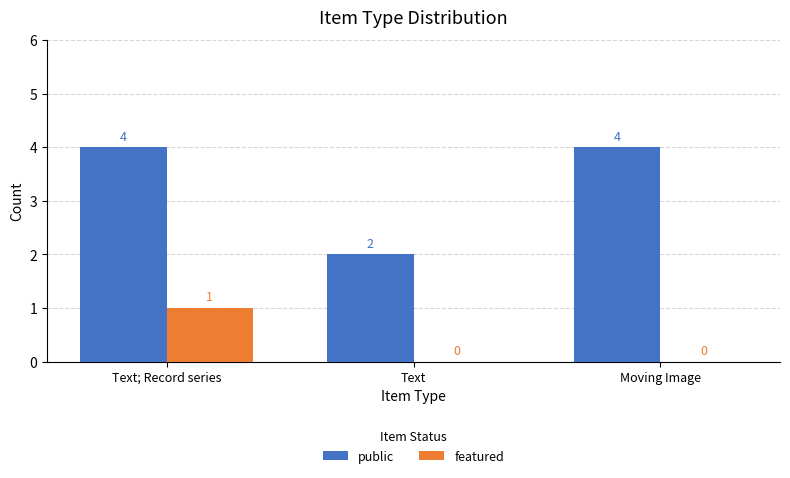

Which series changed the most between Text; Record series and Moving Image?

featured